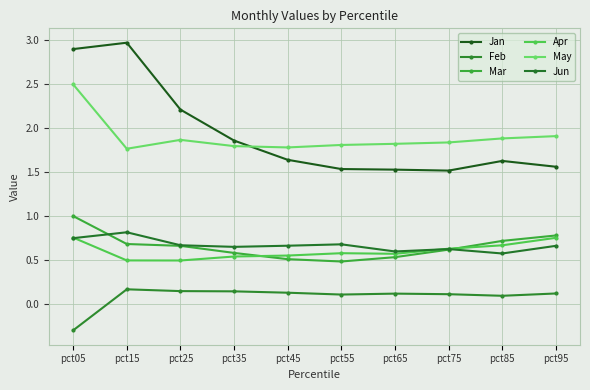

What is the value of the May point at the 9th from the left?

1.9